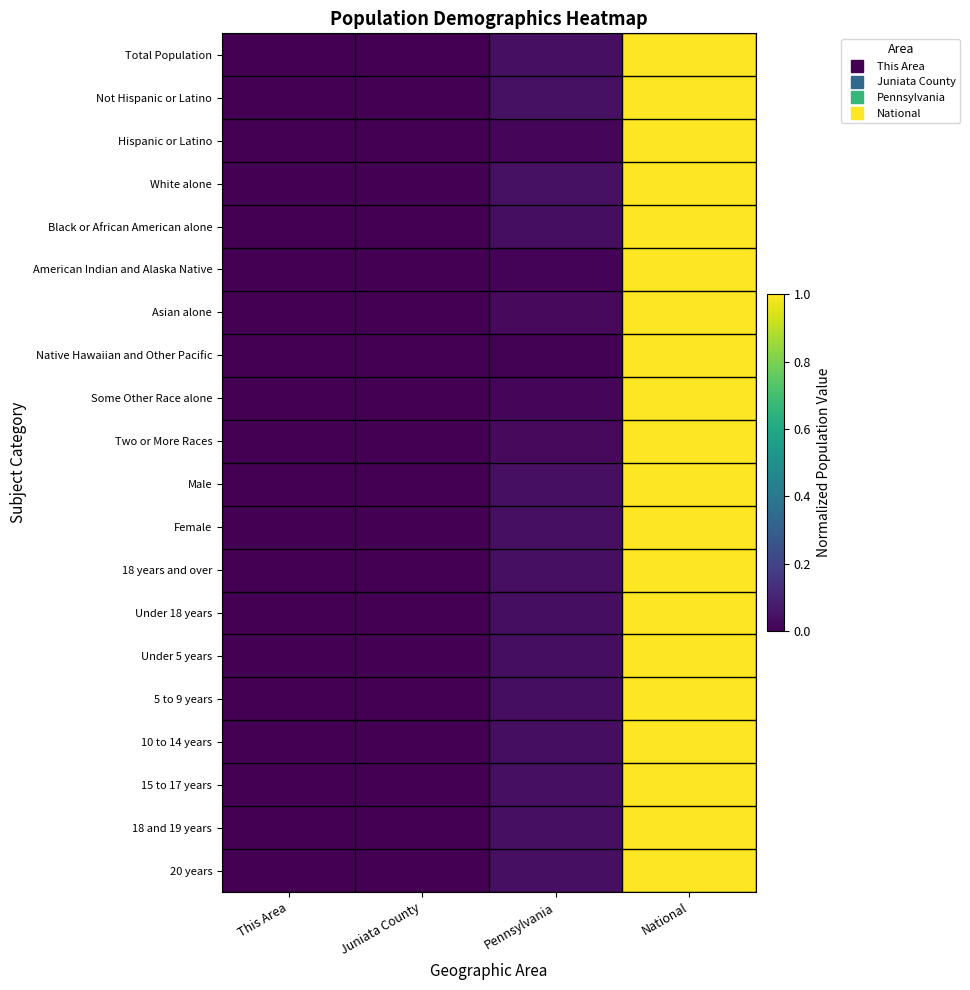

List the series in order of their peak value, highest first.

Total Population, Not Hispanic or Latino, Hispanic or Latino, White alone, Black or African American alone, American Indian and Alaska Native, Asian alone, Native Hawaiian and Other Pacific, Some Other Race alone, Two or More Races, Male, Female, 18 years and over, Under 18 years, Under 5 years, 5 to 9 years, 10 to 14 years, 15 to 17 years, 18 and 19 years, 20 years